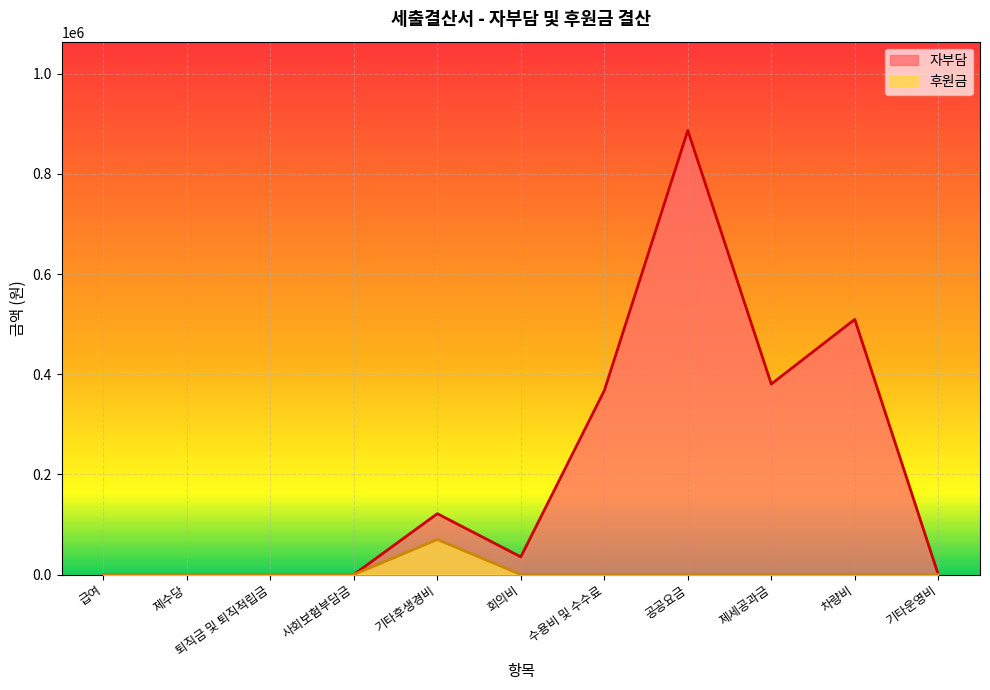

Is it true that 자부담 equals 0 at 사회보험부담금?

True